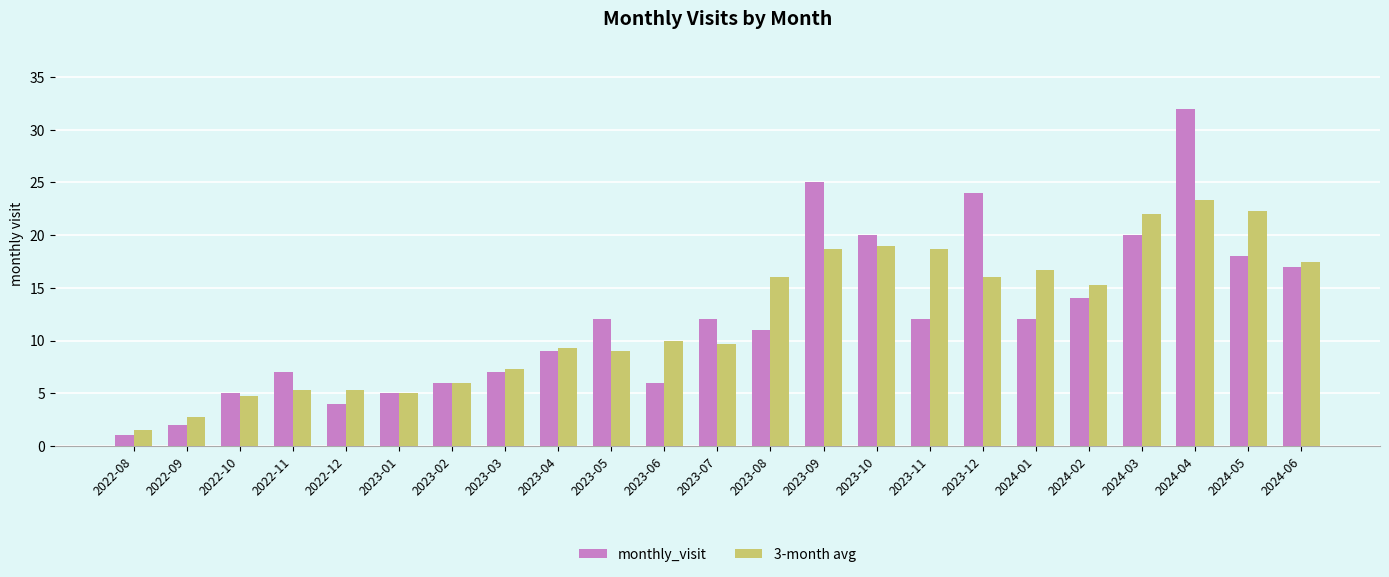

Is it true that monthly_visit equals 5.9 at 2023-11?

False